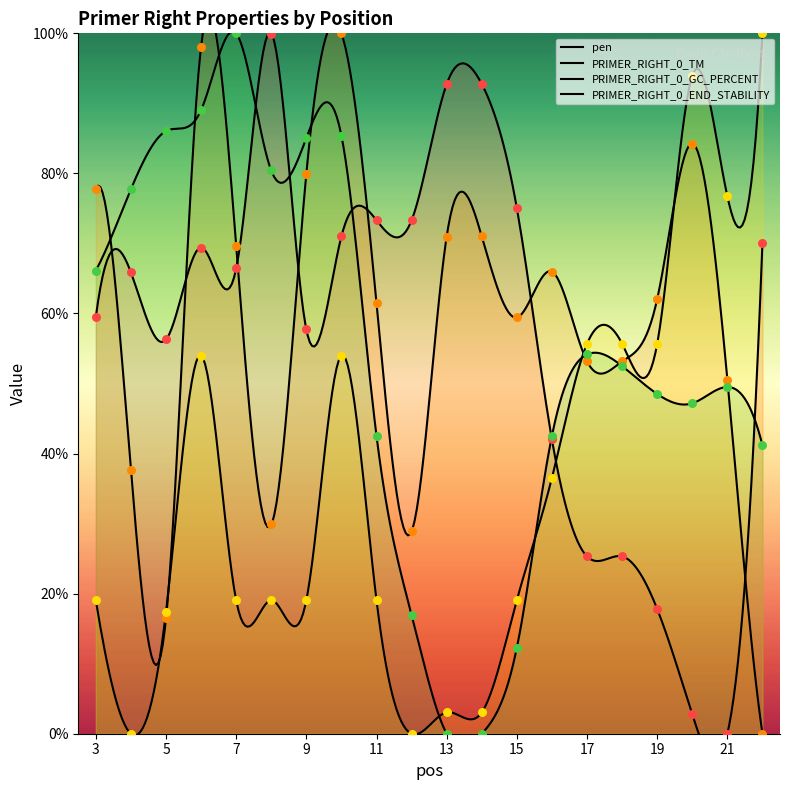

Which series has the largest Y range (max minus min)?

PRIMER_RIGHT_0_END_STABILITY